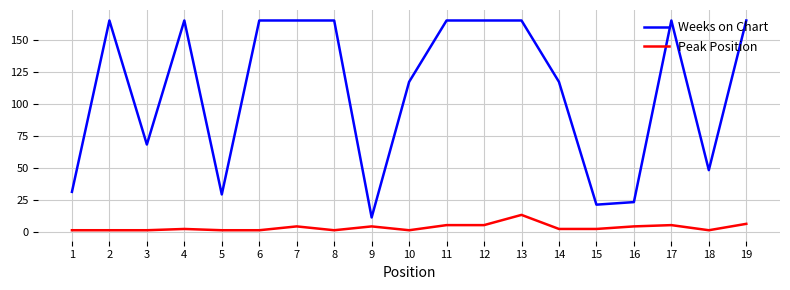

Which series has the largest total across all categories?

Weeks on Chart